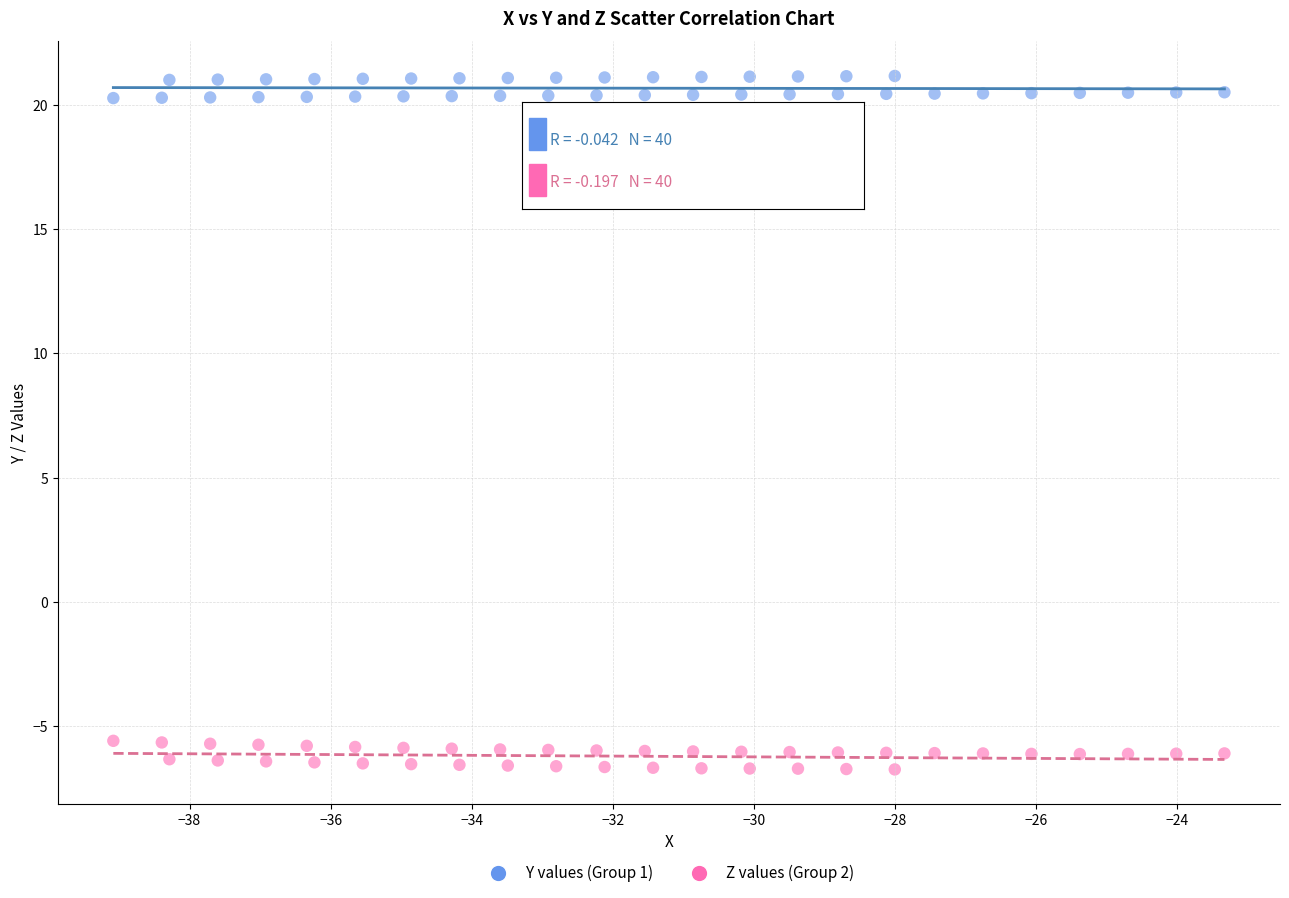

Which series contains the highest Y value?

Y values (Group 1)